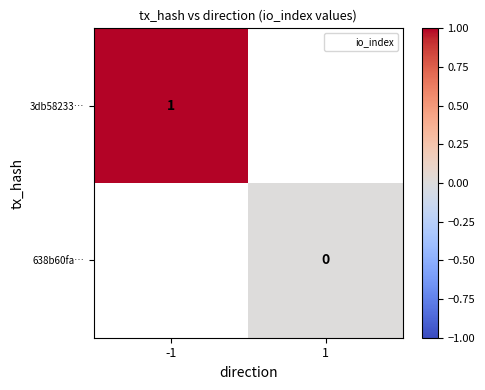

At how many categories does at least one series exceed 0?

1